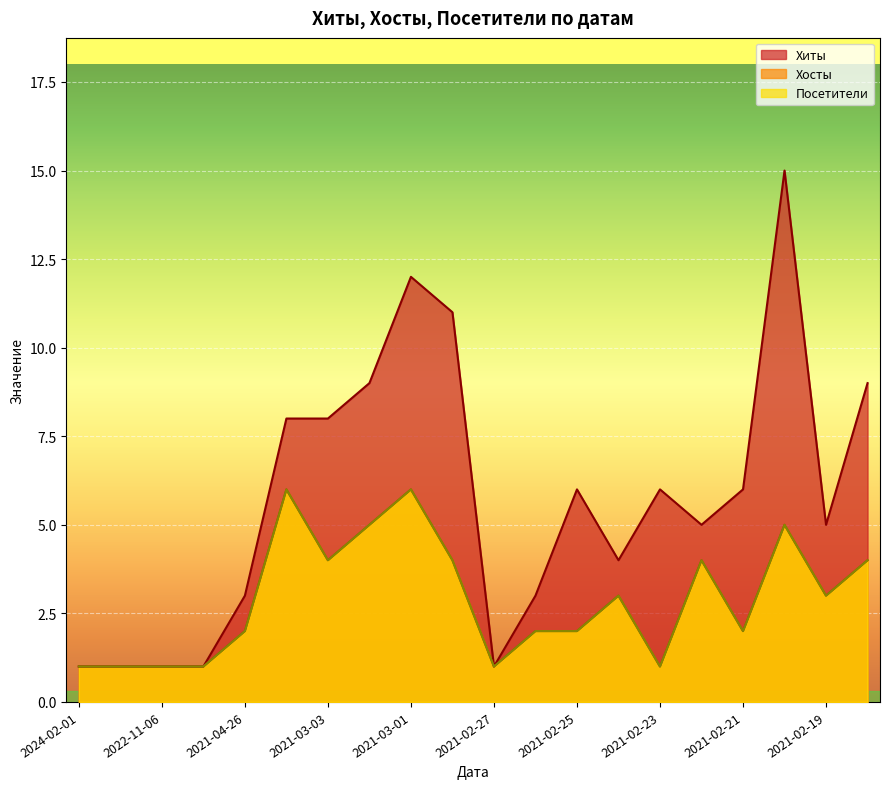

What is the sum of all Посетители values?

58